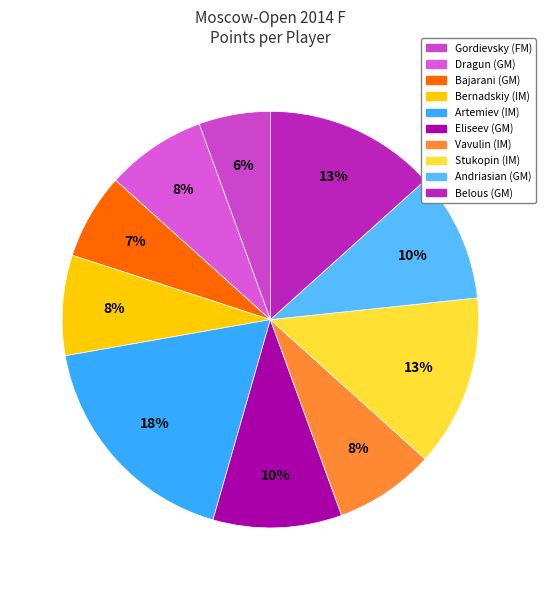

How many segments does this pie chart have?

10